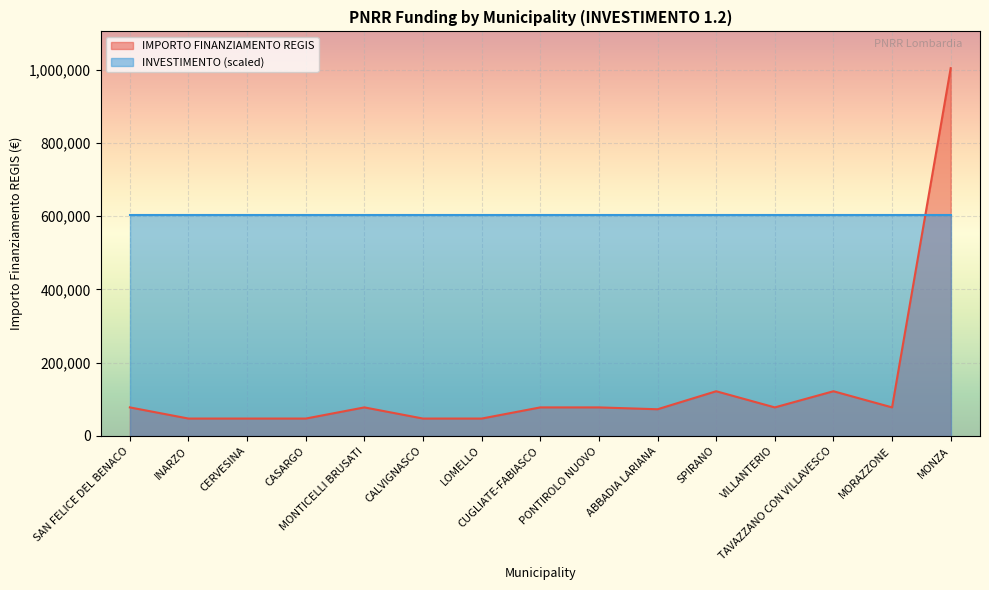

At which category does the chart reach its minimum across all series?

INARZO